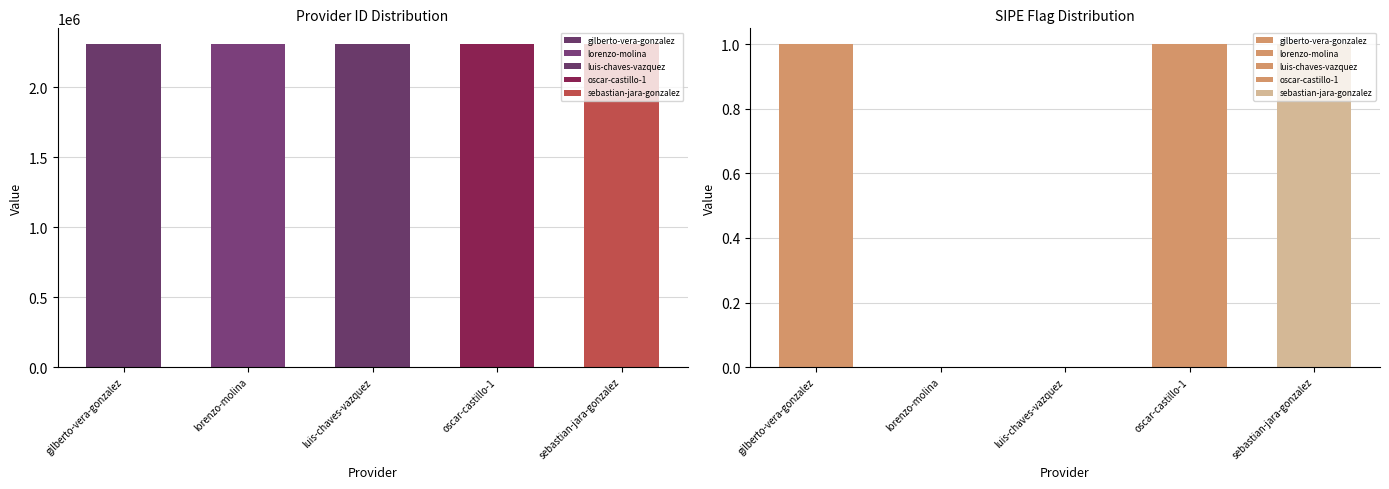

Where is id nearest to the value 2304172?

lorenzo-molina